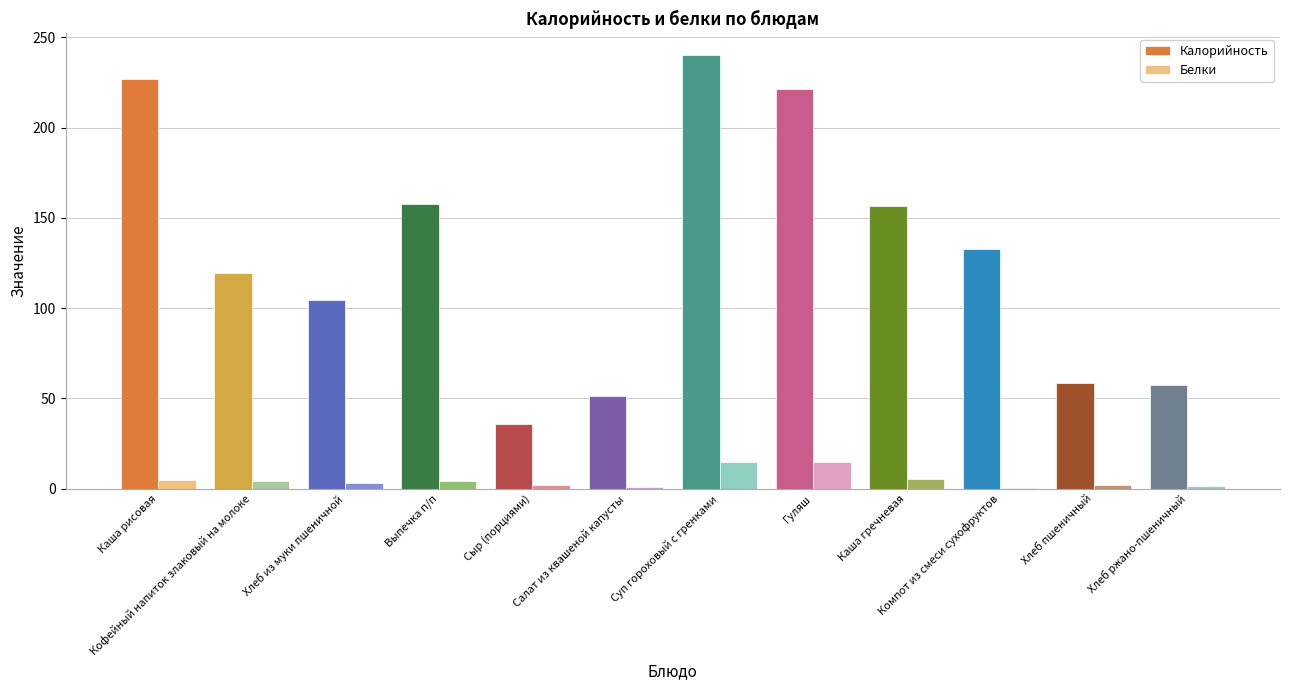

What is the maximum value for Калорийность?

240.1